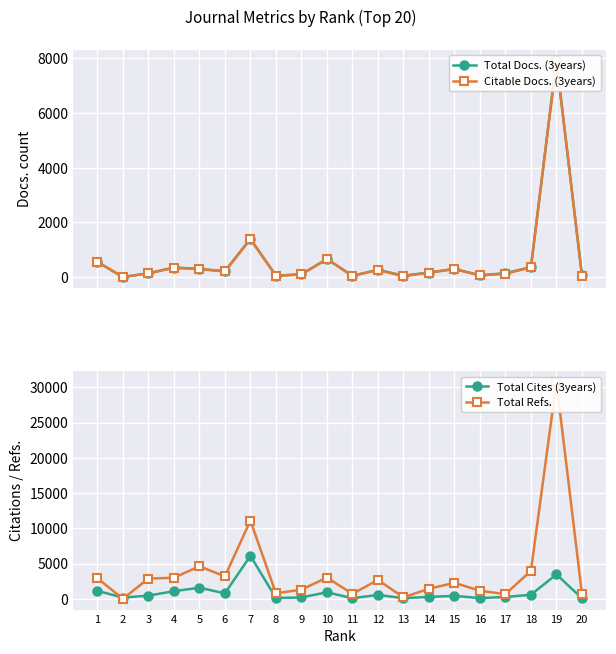

Which series has the widest spread of values?

Total Refs.